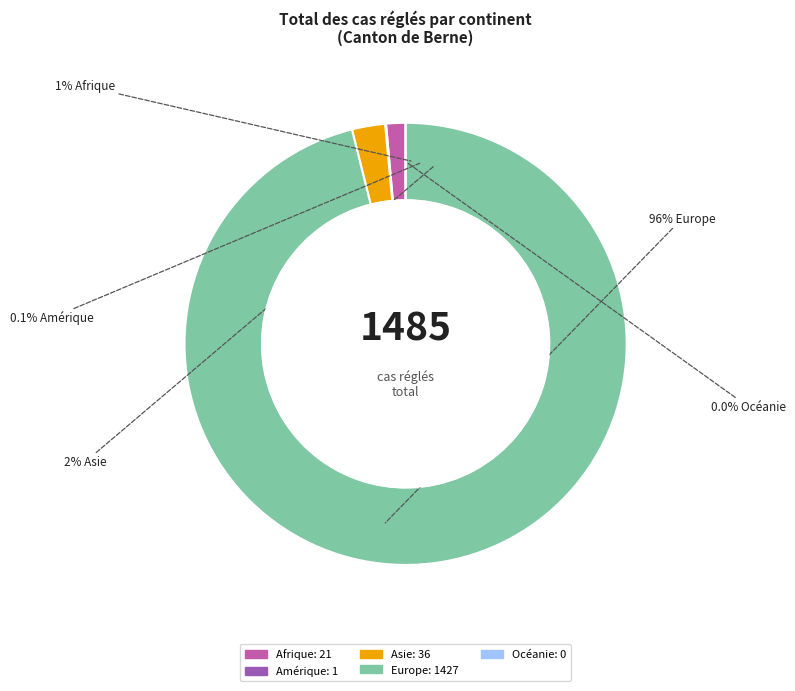

Which category has the biggest portion of the pie?

Europe